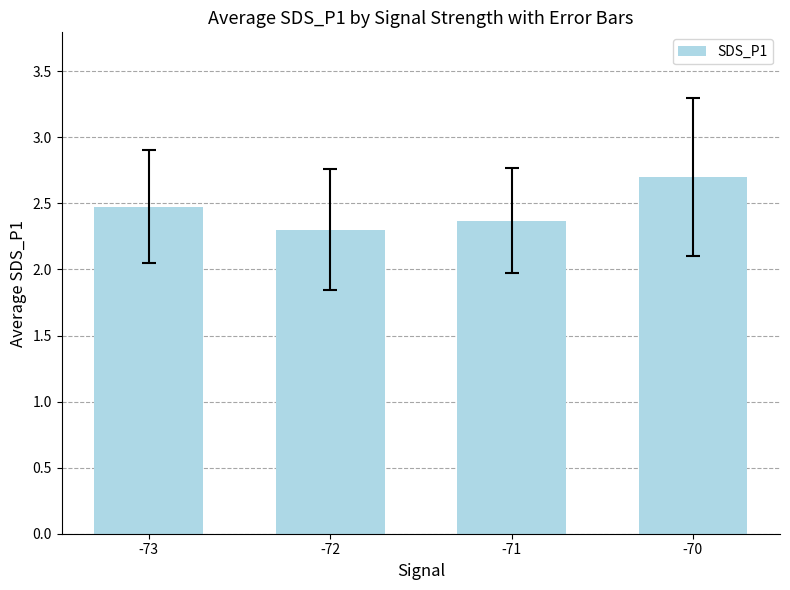

How many bars are there in total?

4